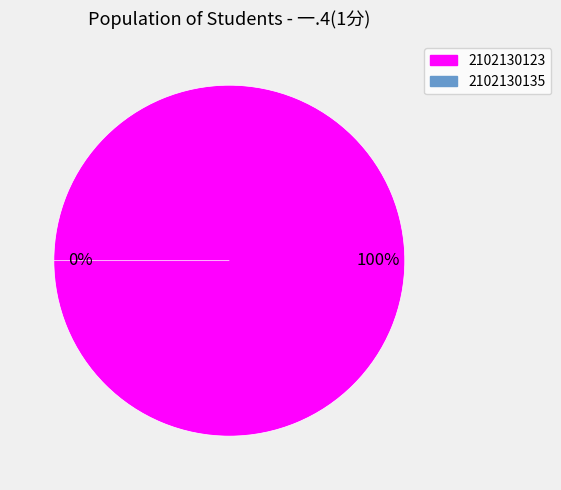

How much of the chart is everything except 2102130135?

100.0%